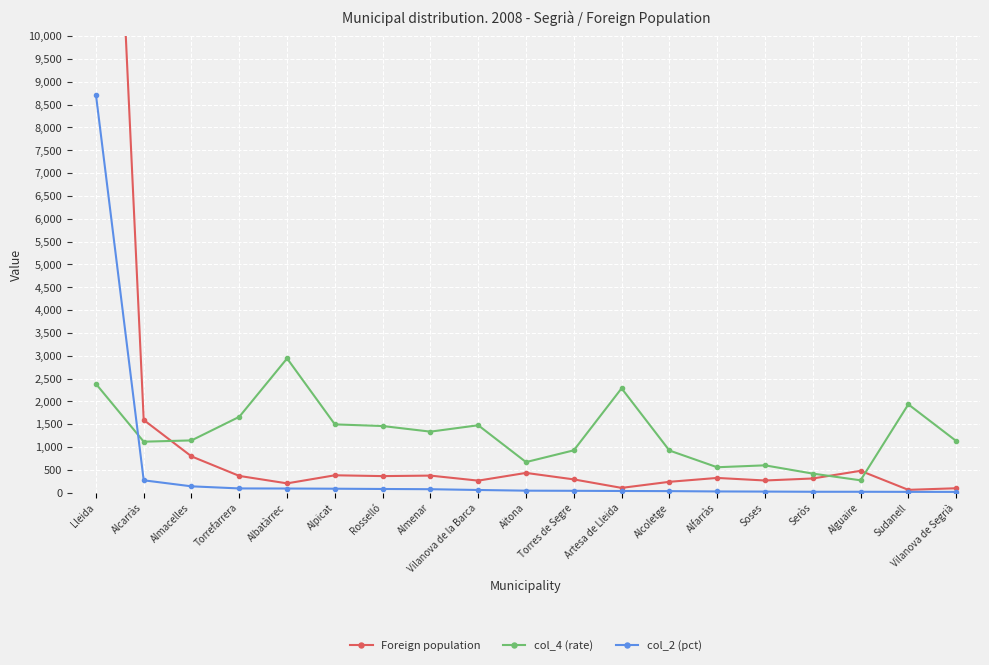

In col_4 (rate), how many points are higher than both neighbors (excluding endpoints)?

5